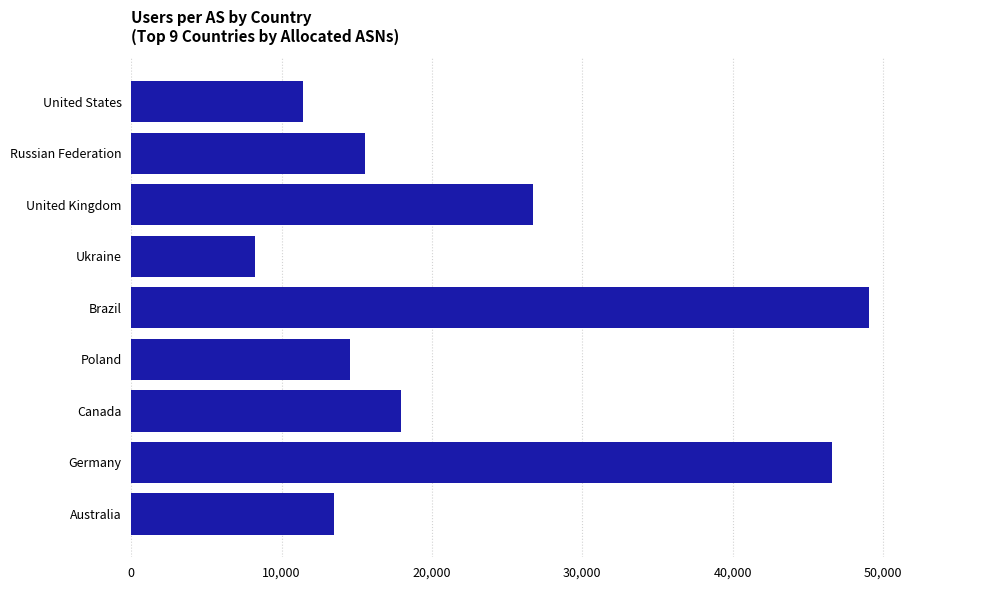

Where is the data nearest to the value 28655?

United Kingdom